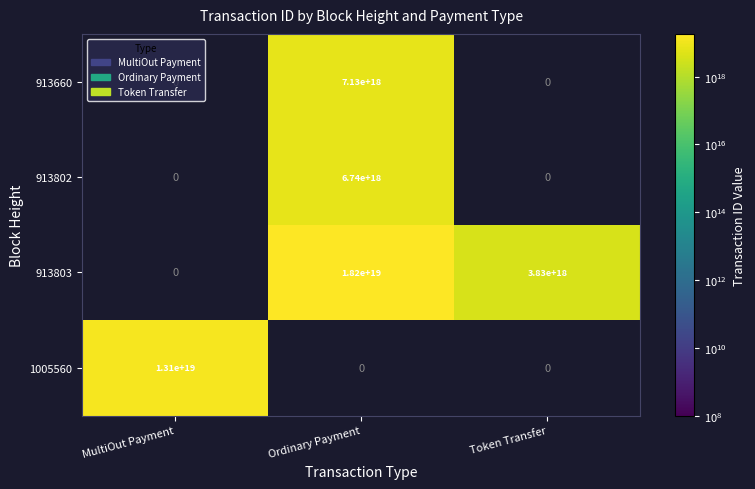

How many series are shown in this chart?

4